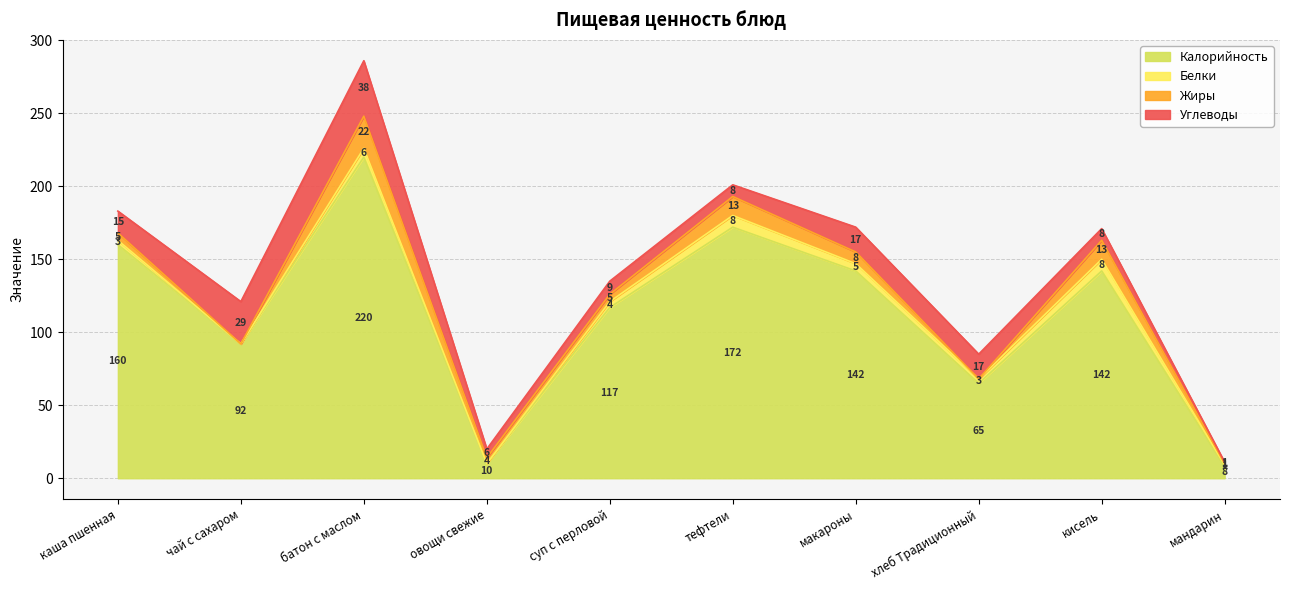

What is the difference between the maximum and minimum values in the Жиры series?

22